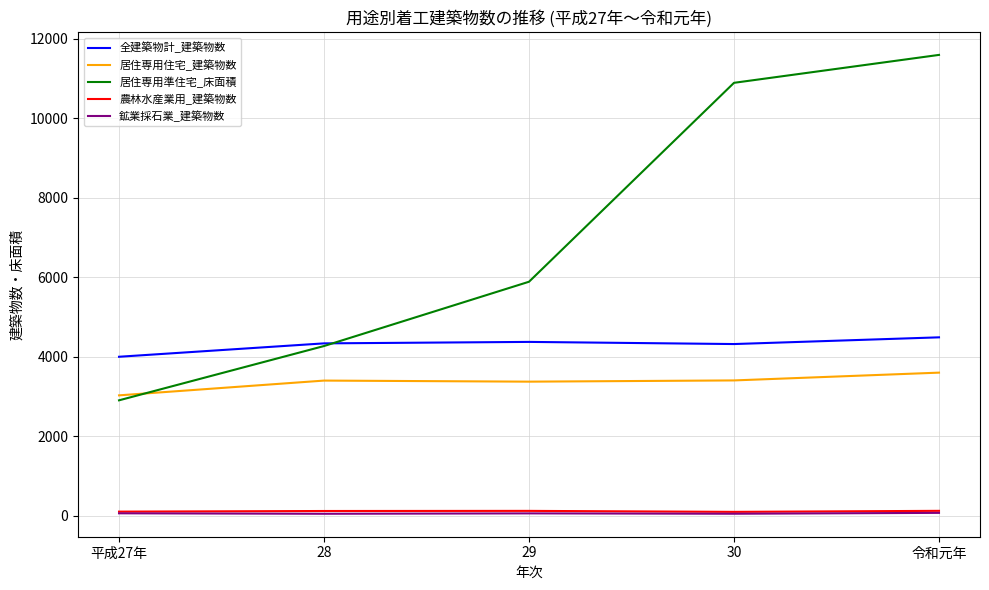

Does the chart display data point markers on the line(s)?

No